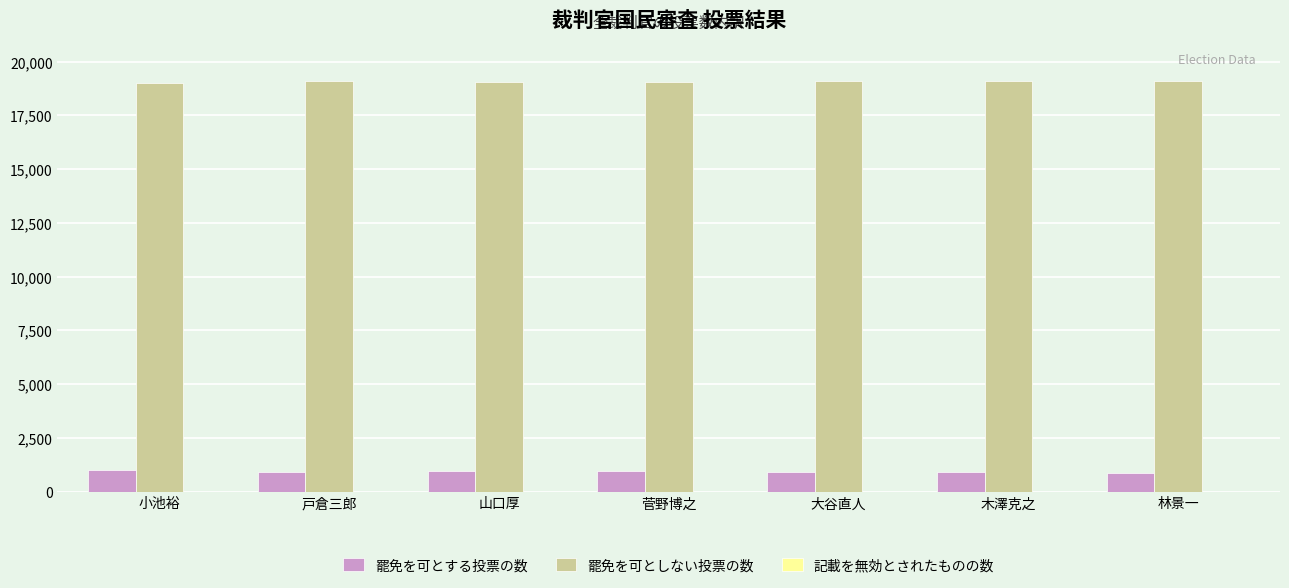

What is the difference between the highest and lowest values at 戸倉三郎?

18165